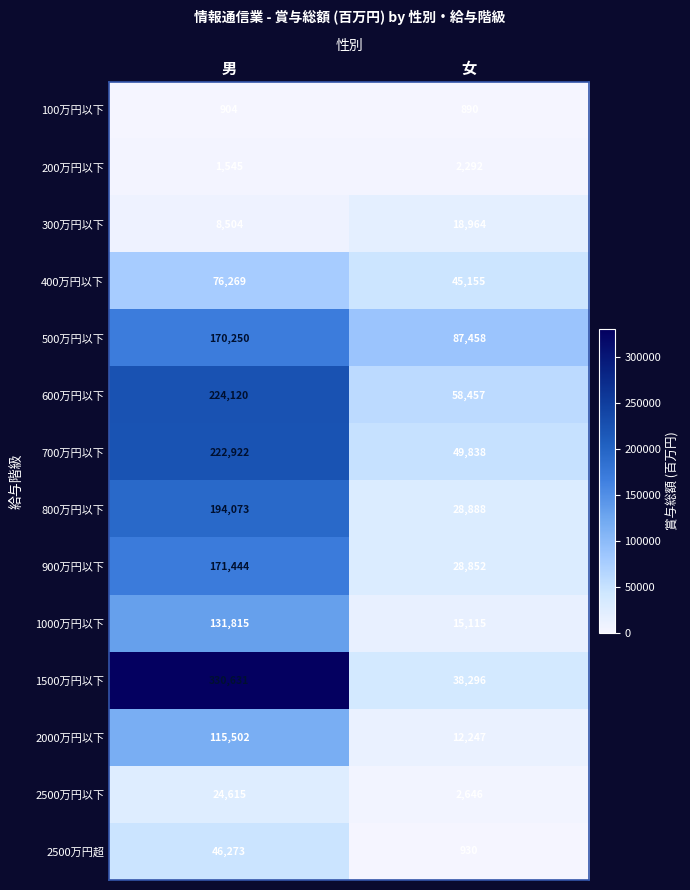

What is the sum of the 700万円以下 values at 男 and 女?

272760